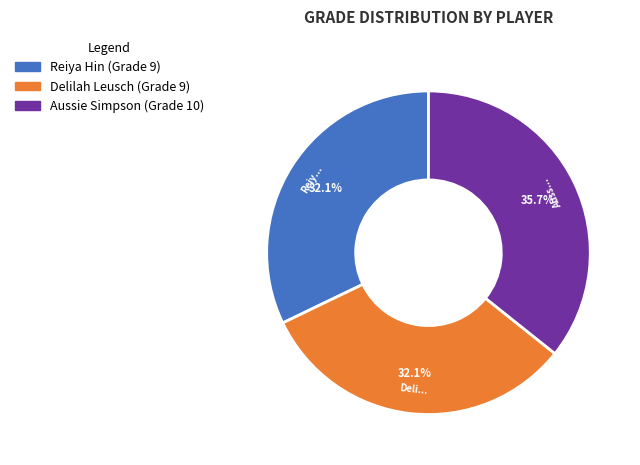

How many slices are in this pie chart?

3